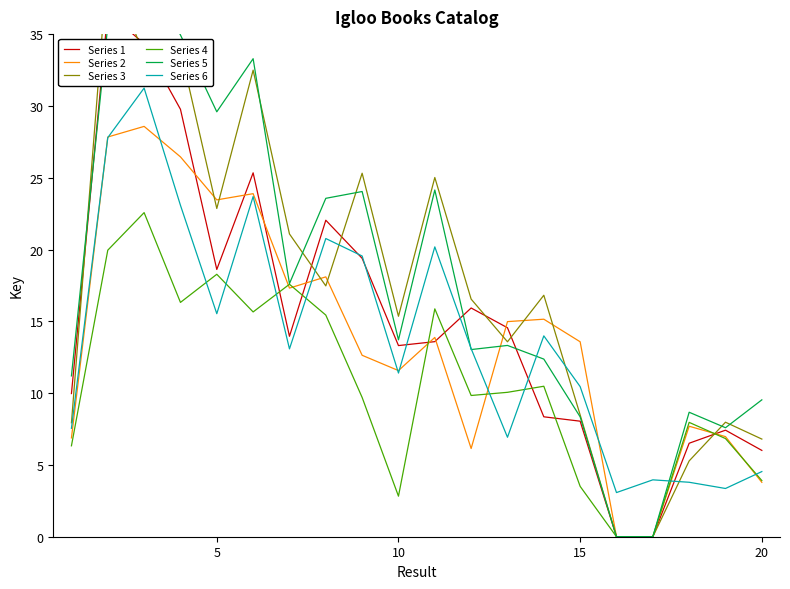

What is the highest value of the Series 6 series?

31.2